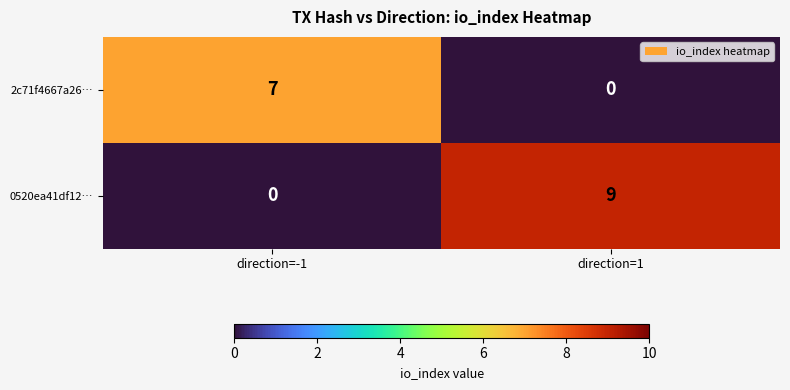

The value of 0520ea41df12… at direction=-1 is -4. True or false?

False